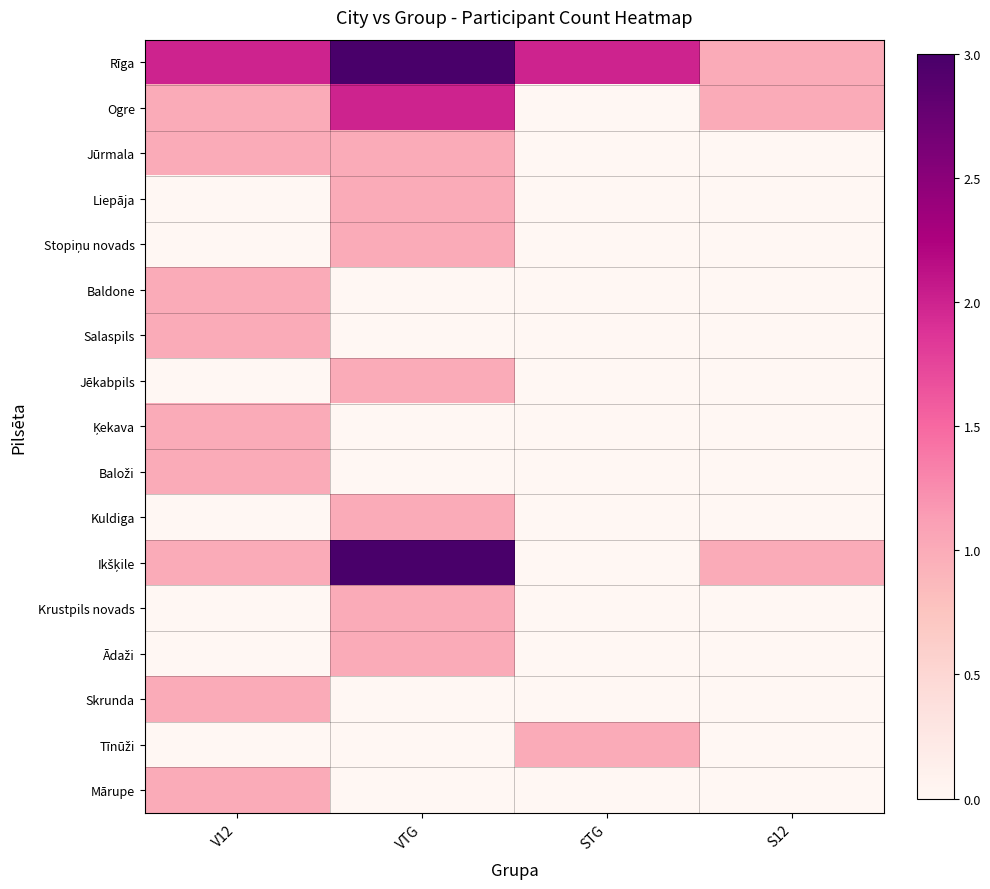

At which category is the sum across all series the highest?

VTG